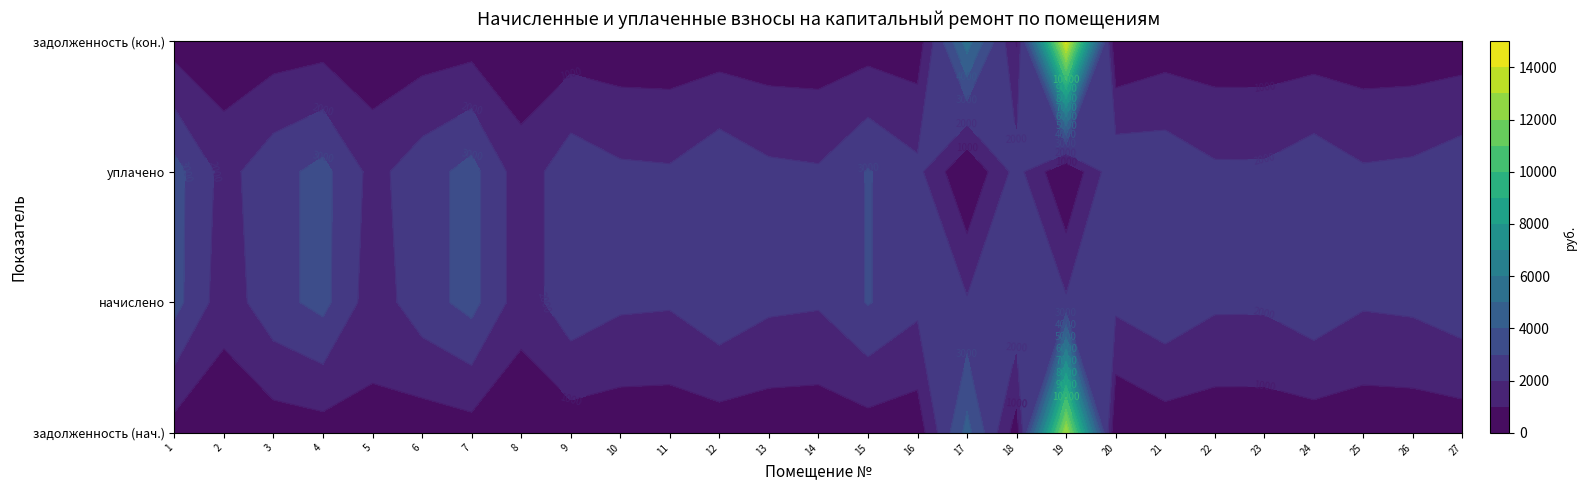

How many values in the 5 series are below 2268?

13